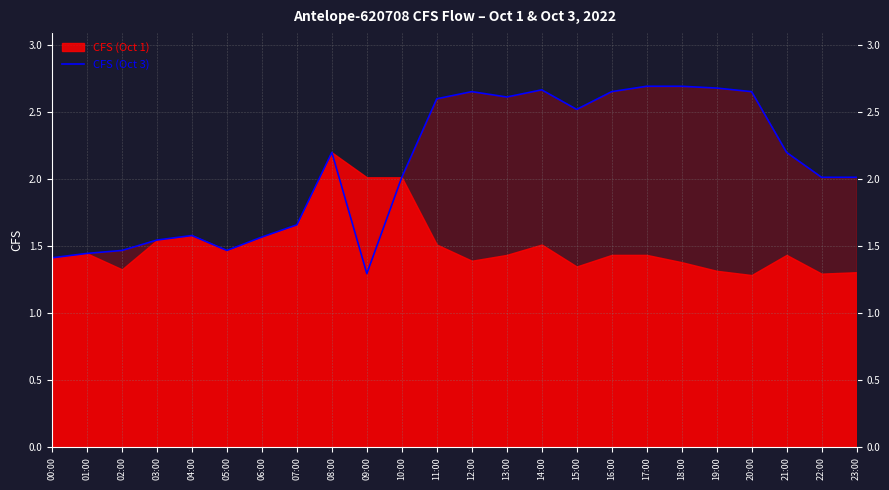

The CFS (Oct 3) series shows 2.0 at 10:00. True or false?

True